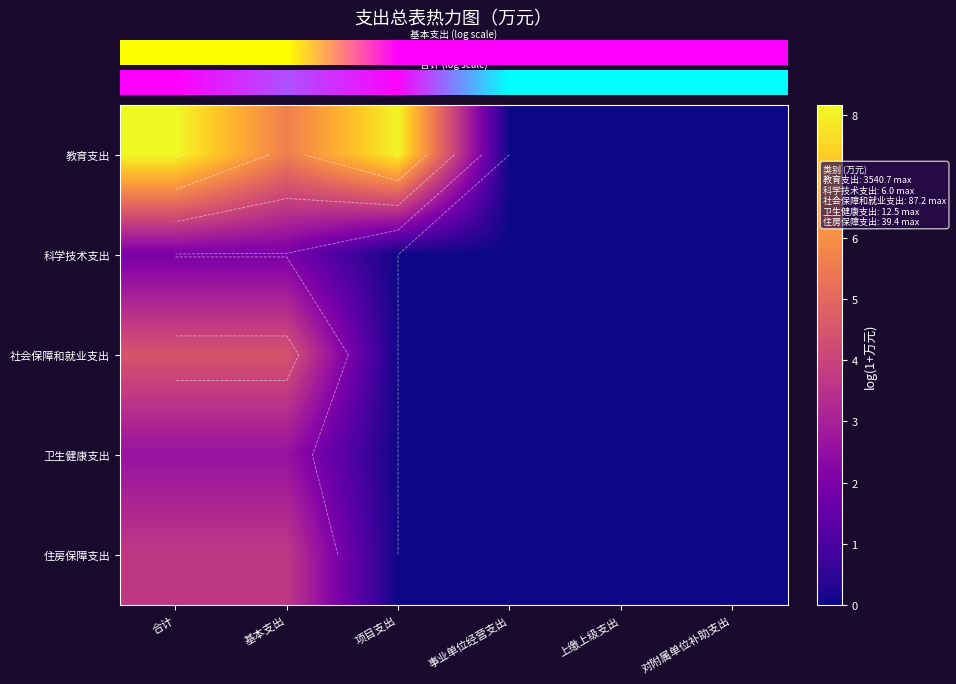

How many distinct data groups are displayed?

5